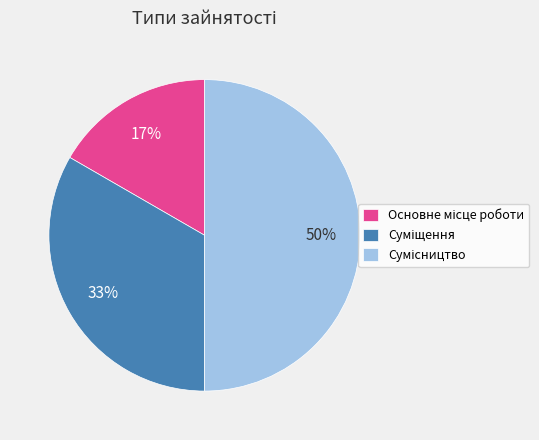

How many segments does this pie chart have?

3